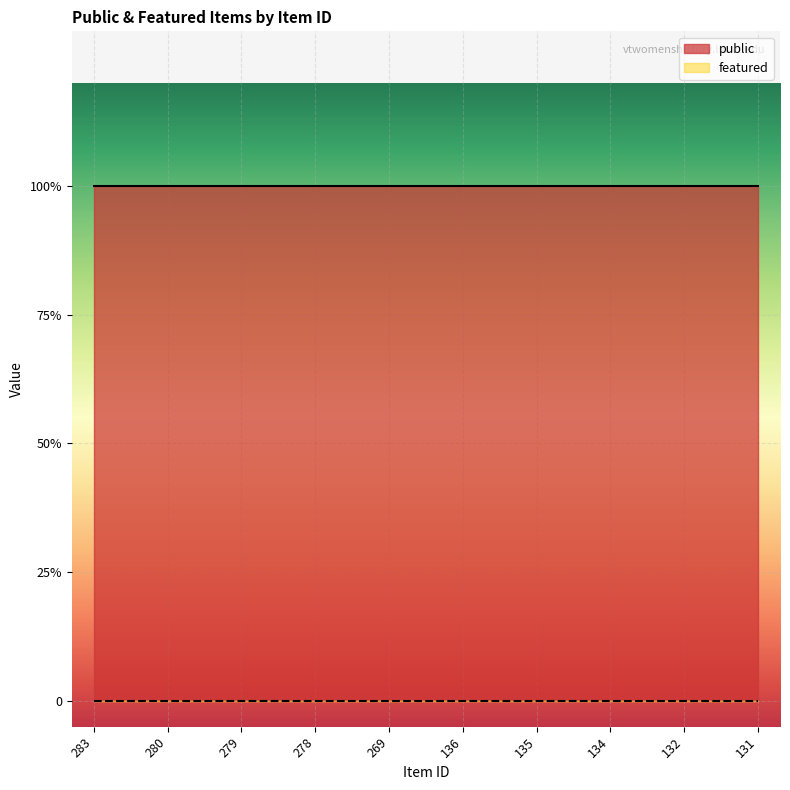

Which series has the largest total across all categories?

public